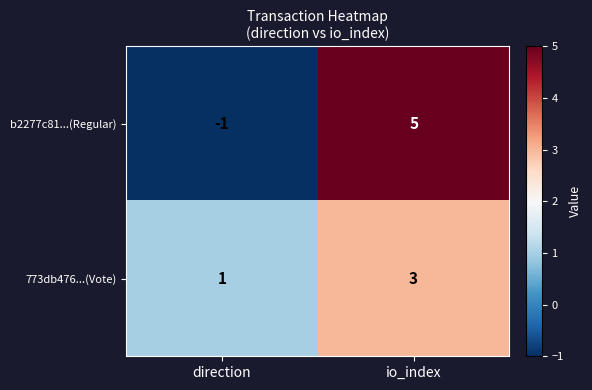

How many data points does each series have?

2